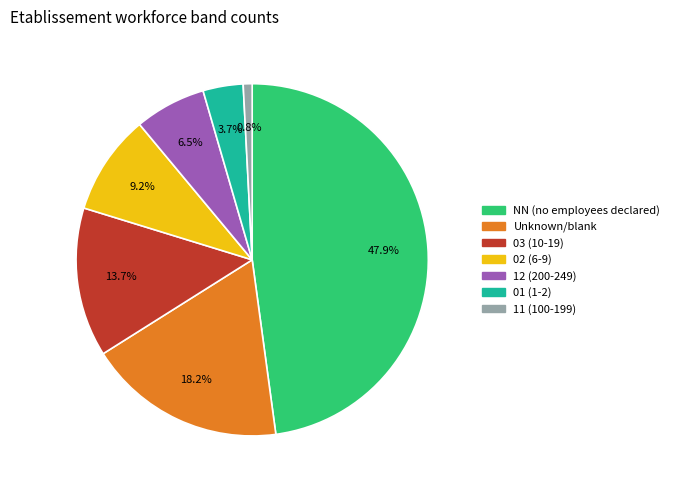

Is there a majority slice in this chart?

No